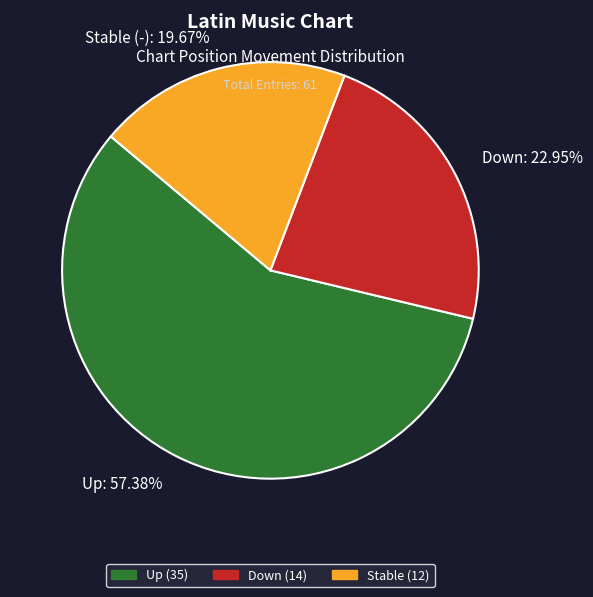

Is Stable (-): 19.67% the majority of the pie?

No